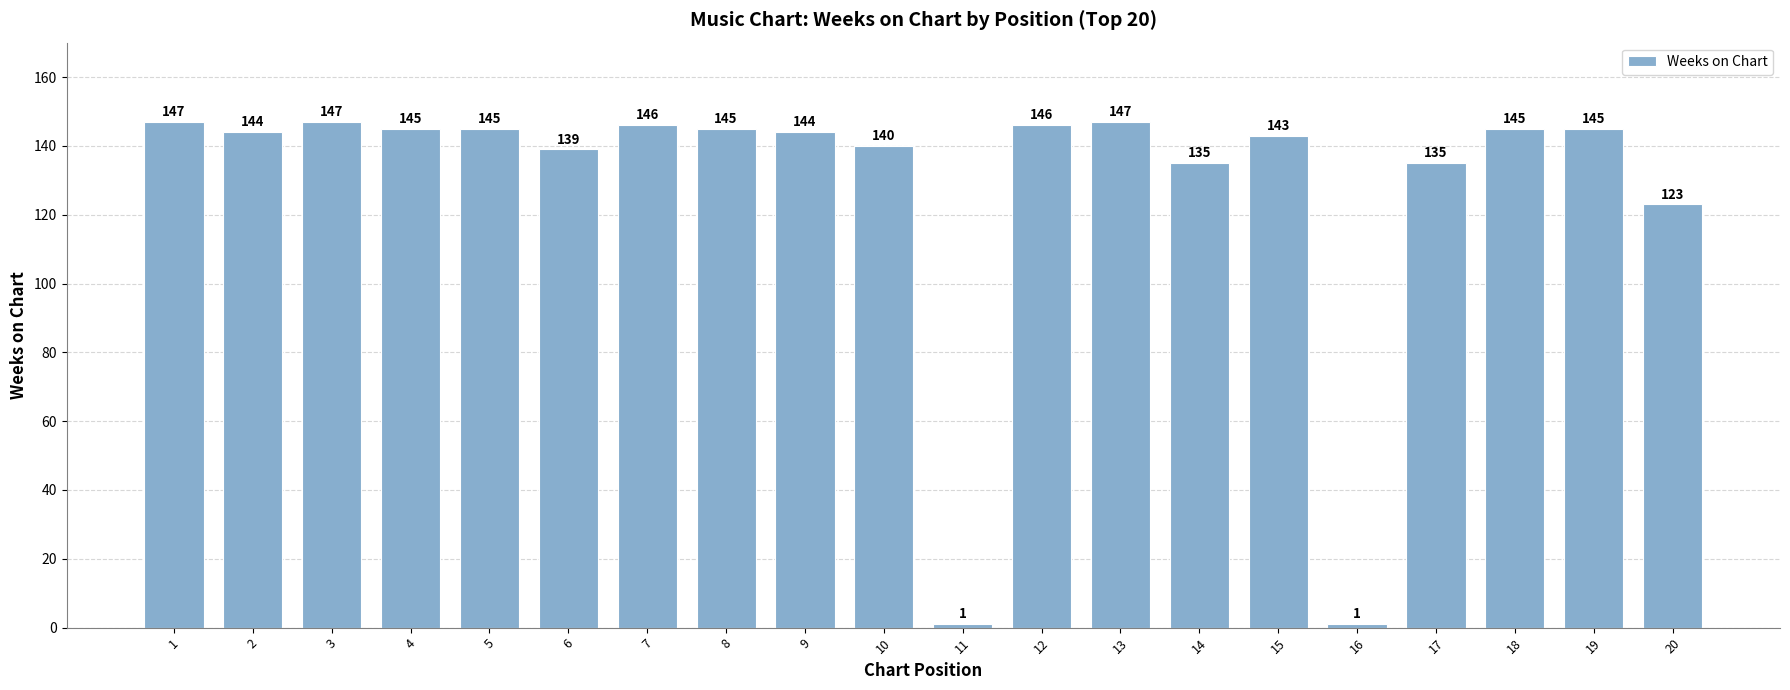

What is the value of the 8th bar from the left?

145